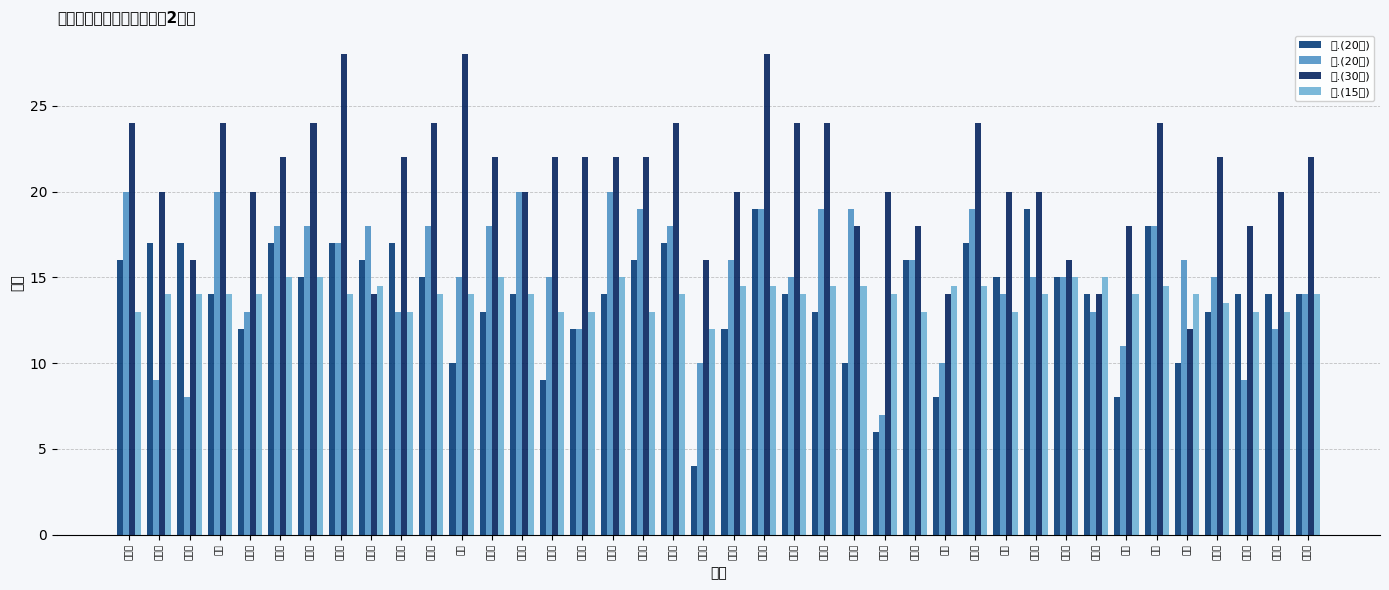

Reading right to left, transcribe all the data shown in this chart.

一.(20分): 14.0	14.0	14.0	13.0	10.0	18.0	8.0	14.0	15.0	19.0	15.0	17.0	8.0	16.0	6.0	10.0	13.0	14.0	19.0	12.0	4.0	17.0	16.0	14.0	12.0	9.0	14.0	13.0	10.0	15.0	17.0	16.0	17.0	15.0	17.0	12.0	14.0	17.0	17.0	16.0
二.(20分): 14.0	12.0	9.0	15.0	16.0	18.0	11.0	13.0	15.0	15.0	14.0	19.0	10.0	16.0	7.0	19.0	19.0	15.0	19.0	16.0	10.0	18.0	19.0	20.0	12.0	15.0	20.0	18.0	15.0	18.0	13.0	18.0	17.0	18.0	18.0	13.0	20.0	8.0	9.0	20.0
三.(30分): 22.0	20.0	18.0	22.0	12.0	24.0	18.0	14.0	16.0	20.0	20.0	24.0	14.0	18.0	20.0	18.0	24.0	24.0	28.0	20.0	16.0	24.0	22.0	22.0	22.0	22.0	20.0	22.0	28.0	24.0	22.0	14.0	28.0	24.0	22.0	20.0	24.0	16.0	20.0	24.0
四.(15分): 14.0	13.0	13.0	13.5	14.0	14.5	14.0	15.0	15.0	14.0	13.0	14.5	14.5	13.0	14.0	14.5	14.5	14.0	14.5	14.5	12.0	14.0	13.0	15.0	13.0	13.0	14.0	15.0	14.0	14.0	13.0	14.5	14.0	15.0	15.0	14.0	14.0	14.0	14.0	13.0